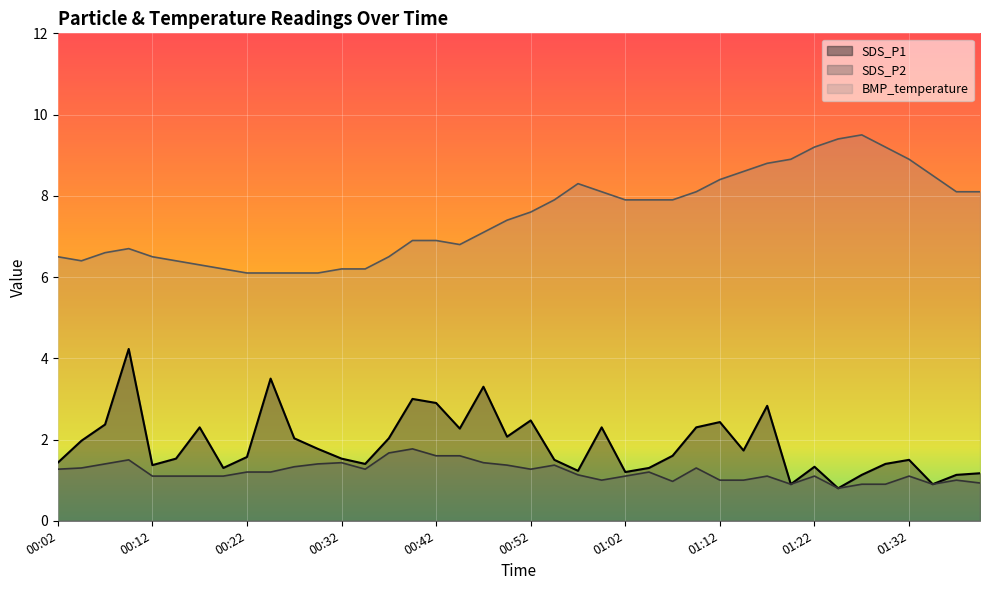

Between 00:12 and 00:24, which series saw the biggest shift?

SDS_P1